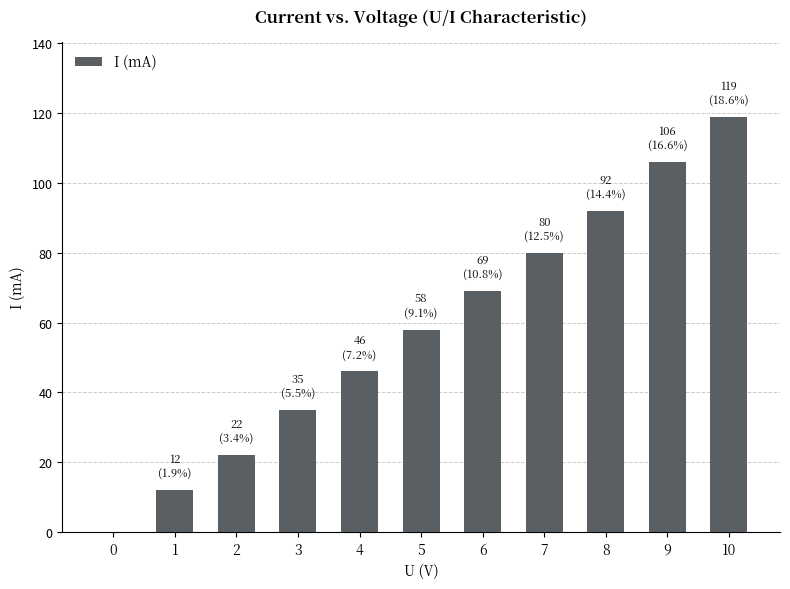

What is the change in value from 4 to 5?

+12